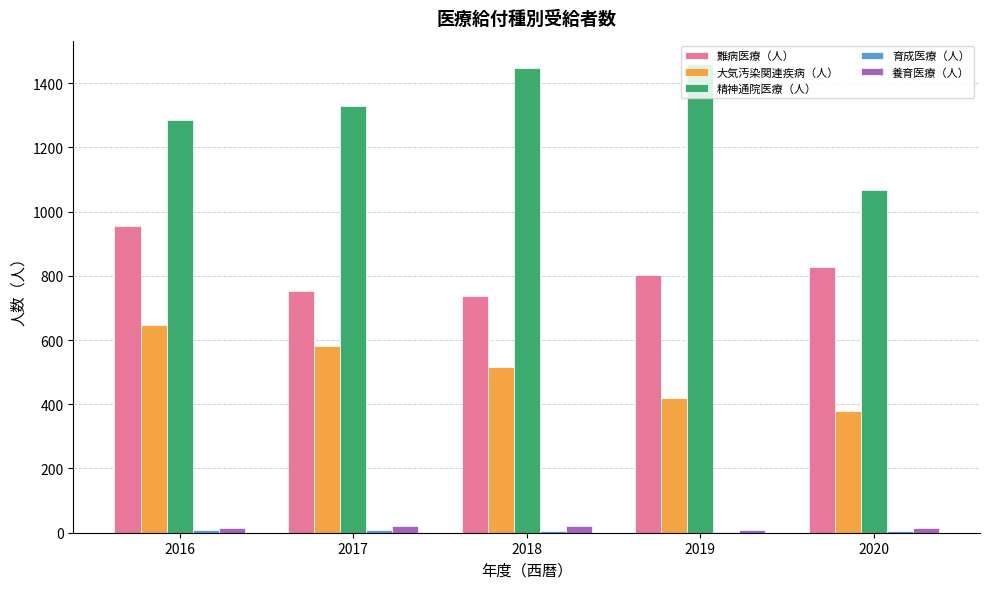

At which category is the sum across all series the highest?

2016